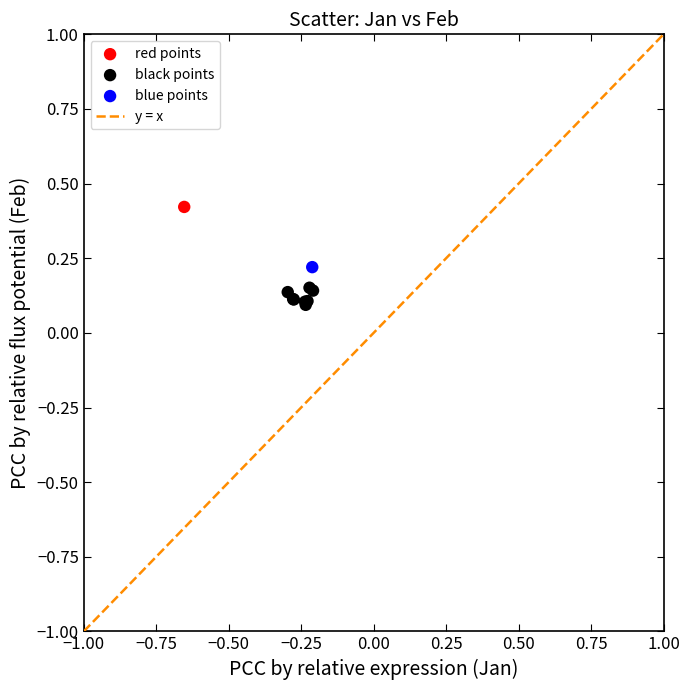

Which series reaches the minimum Y coordinate?

black points